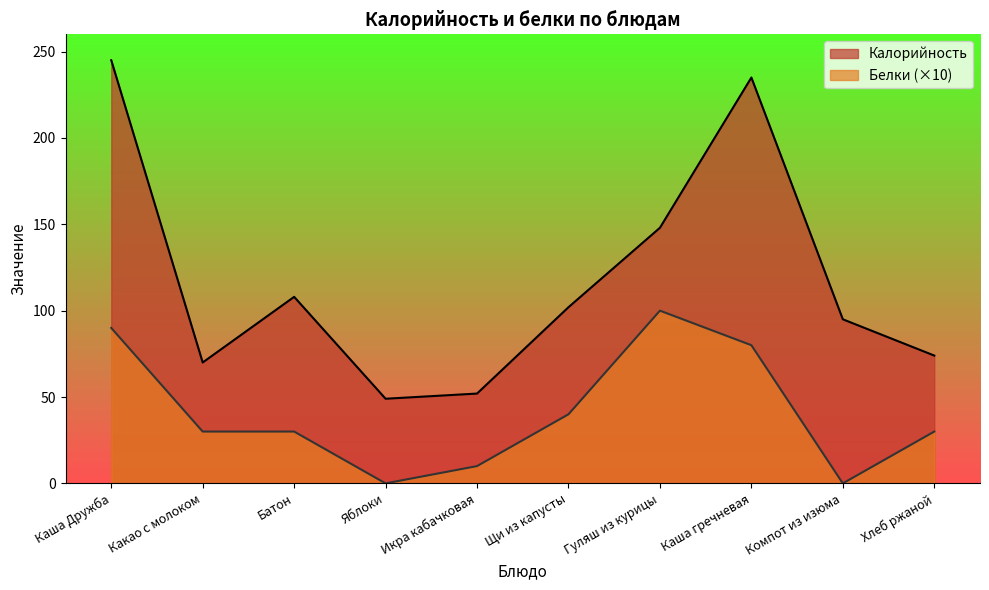

True or false: Калорийность and Белки cross at least once.

False